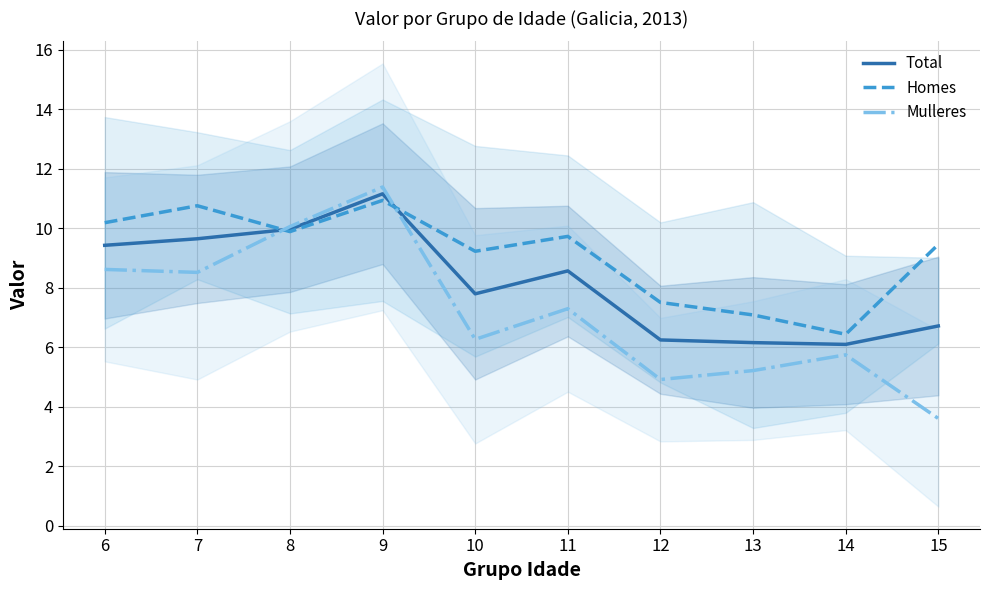

Is it true that Homes equals 7.1 at 13?

True